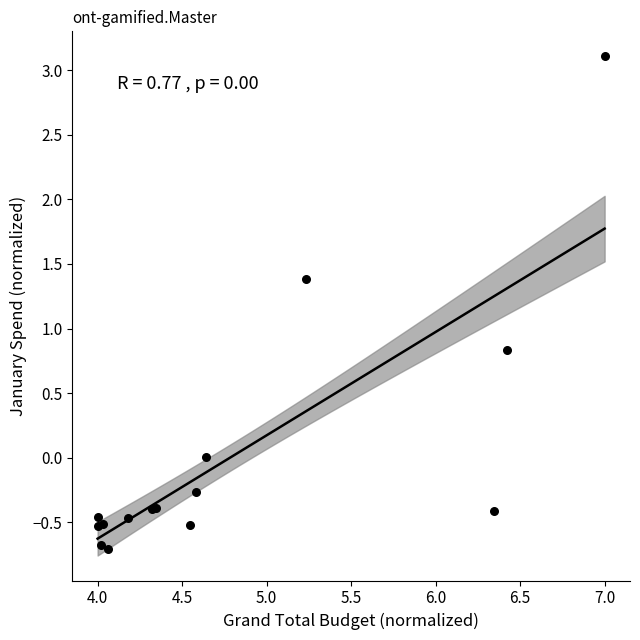

What Y value in the scatter plot is closest to 1?

0.8